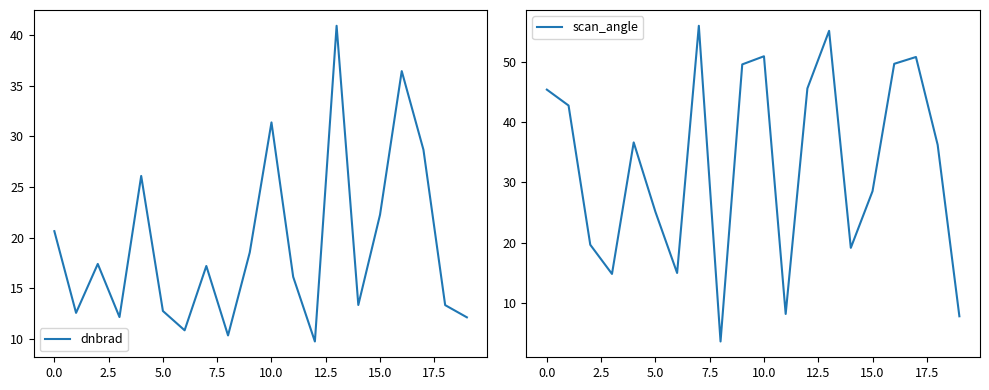

True or false: dnbrad and scan_angle cross at least once.

True